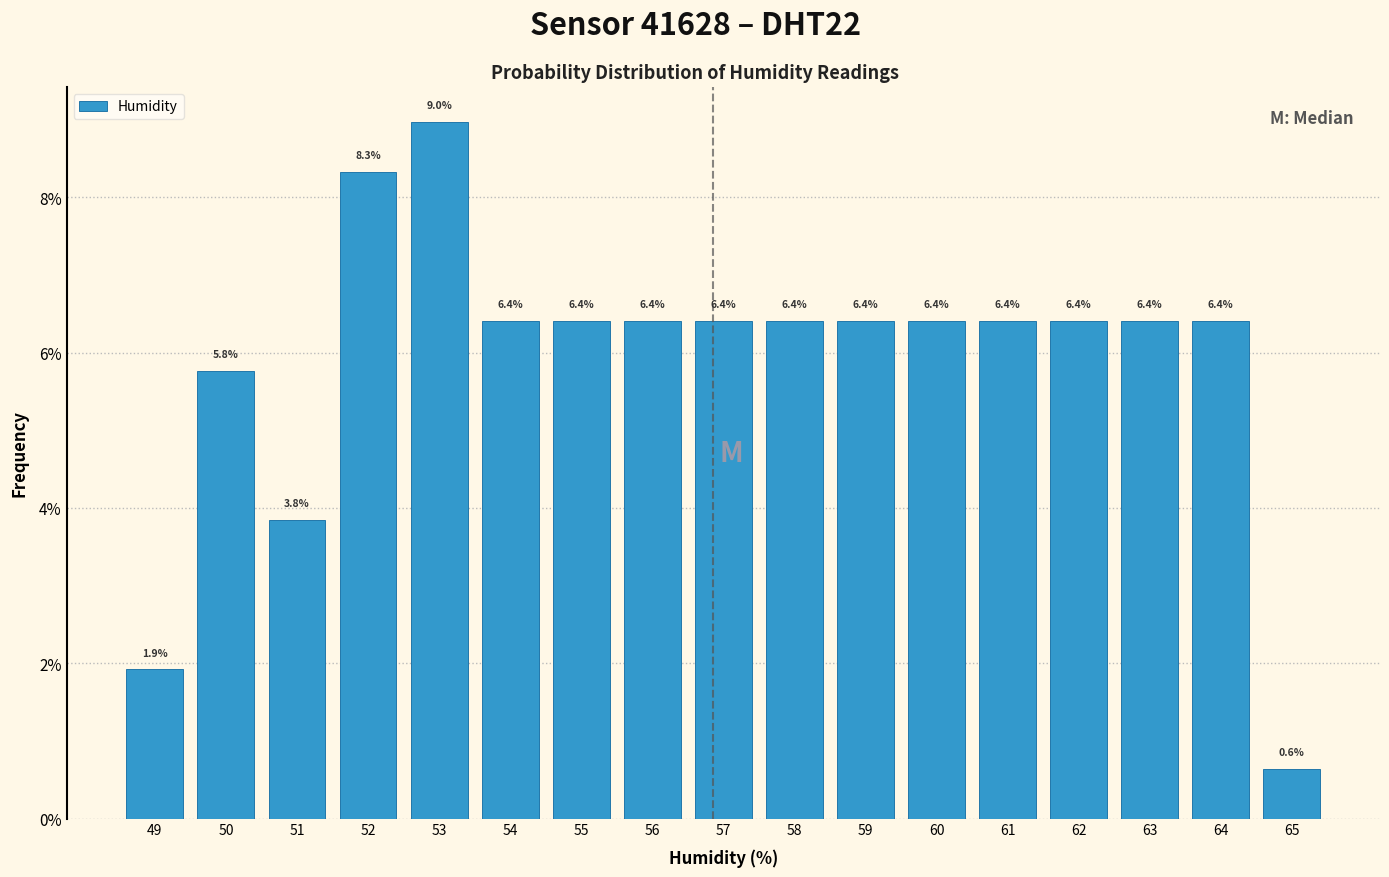

Reading right to left, extract all data points from this chart.

0.6	6.4	6.4	6.4	6.4	6.4	6.4	6.4	6.4	6.4	6.4	6.4	9.0	8.3	3.8	5.8	1.9